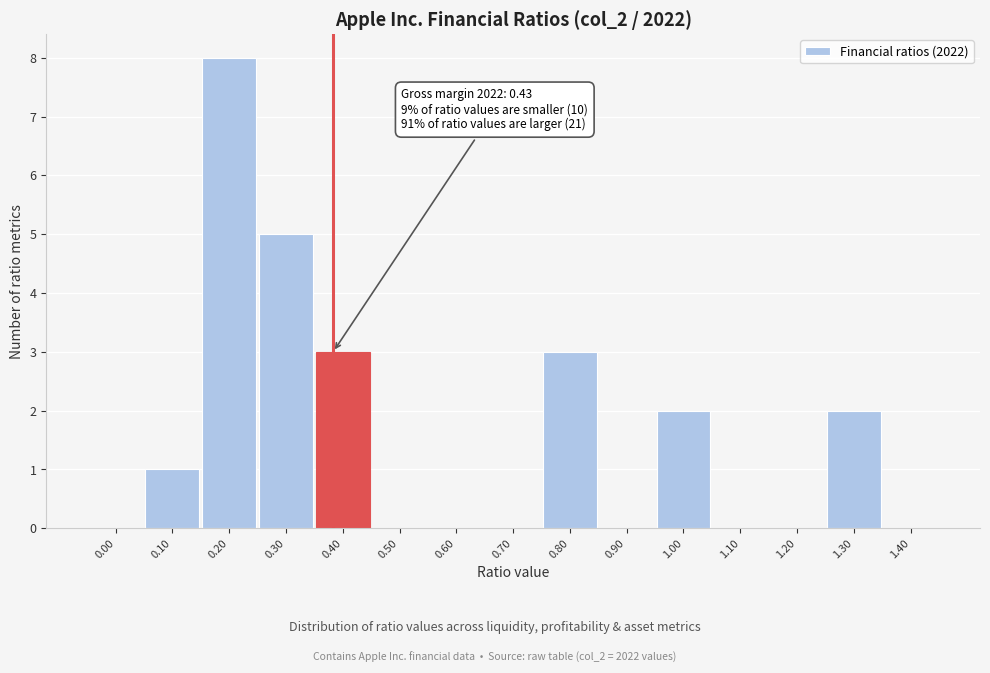

Reading left to right, what are all the values shown in this chart?

0.00=0	0.10=1	0.20=8	0.30=5	0.40=3	0.50=0	0.60=0	0.70=0	0.80=3	0.90=0	1.00=2	1.10=0	1.20=0	1.30=2	1.40=0